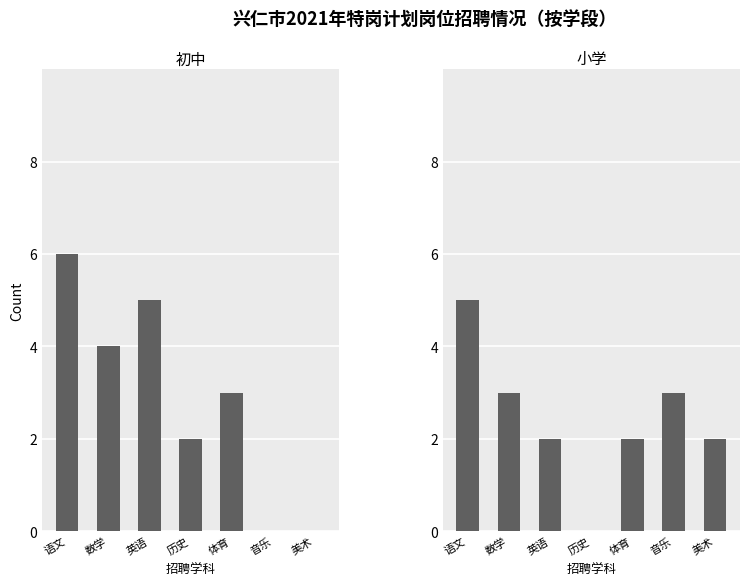

Rank the categories by 小学 value from highest to lowest.

语文, 数学, 音乐, 英语, 体育, 美术, 历史